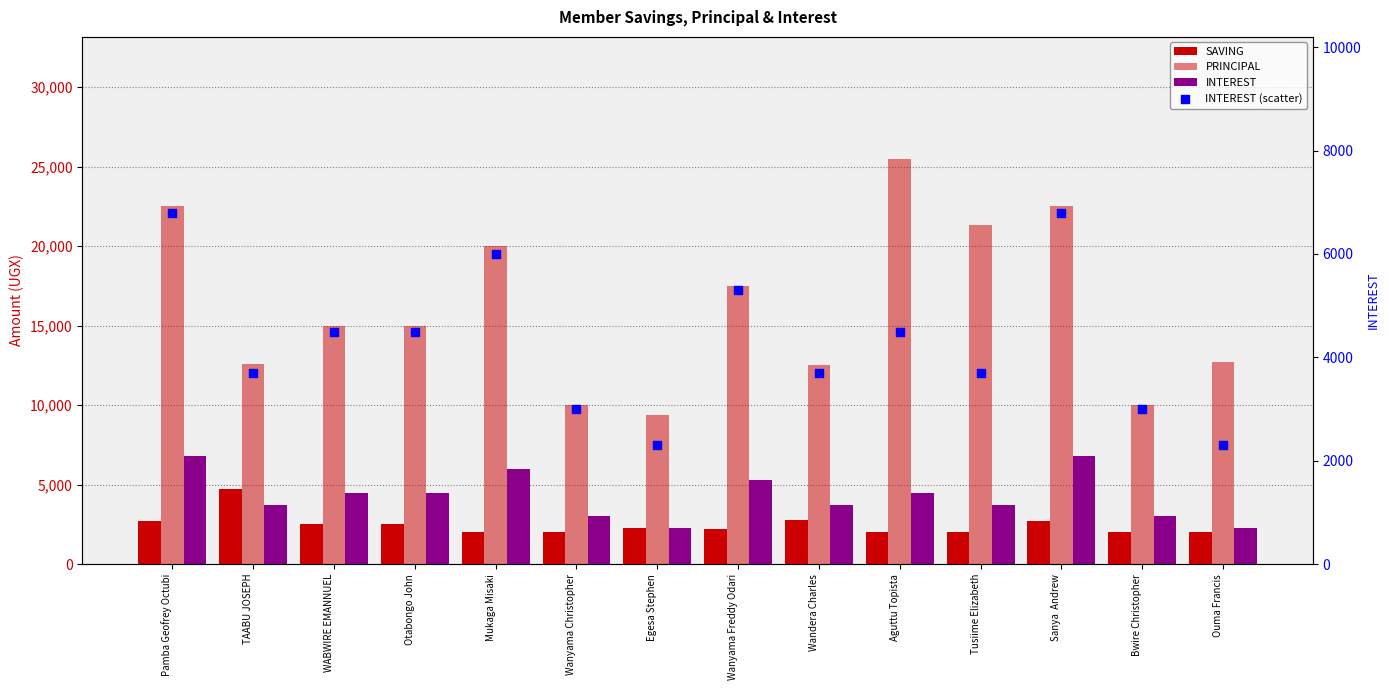

At how many categories does at least one series exceed 5623?

14